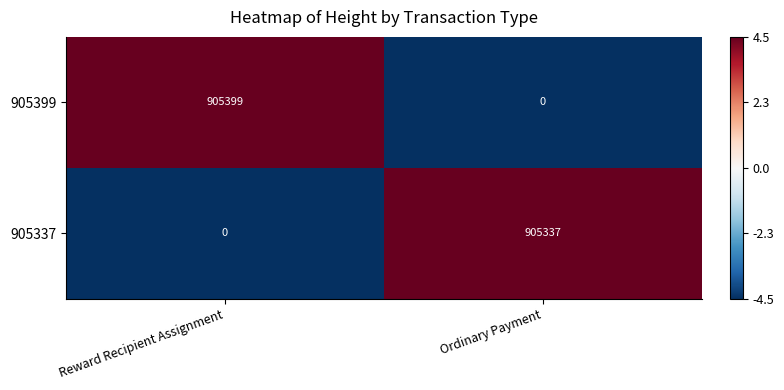

How many values in 905399 are above zero?

1